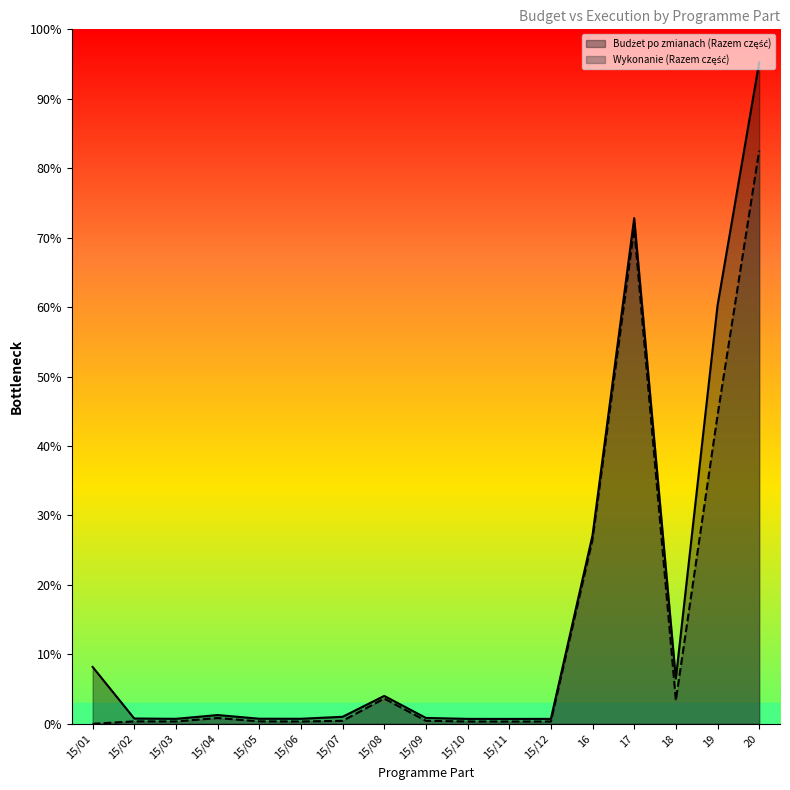

How many data points in Budżet po zmianach (Razem część) are less than 949591?

8